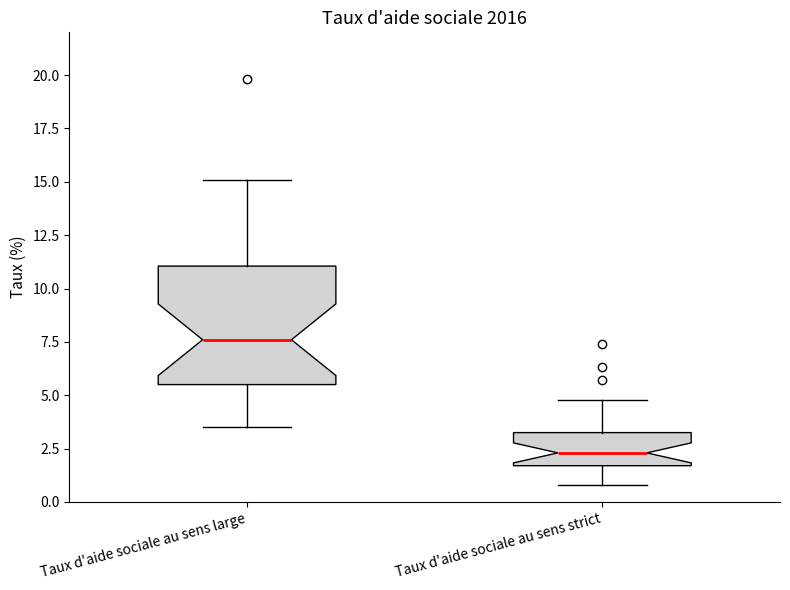

Where does the upper whisker of the box for Taux d'aide sociale au sens strict end on the y-axis? The values are not printed on the chart, so give them approximately, as read against the axis.

5.0